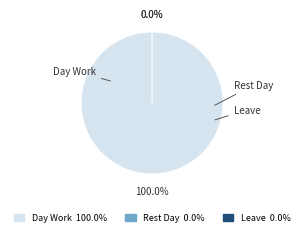

True or false: Rest Day accounts for 0% of the total.

True